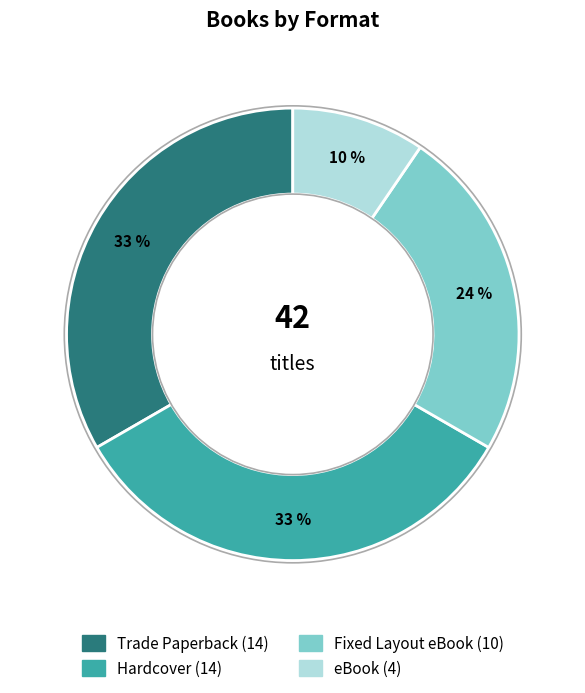

The Fixed Layout eBook slice represents 31% of the pie. True or false?

False